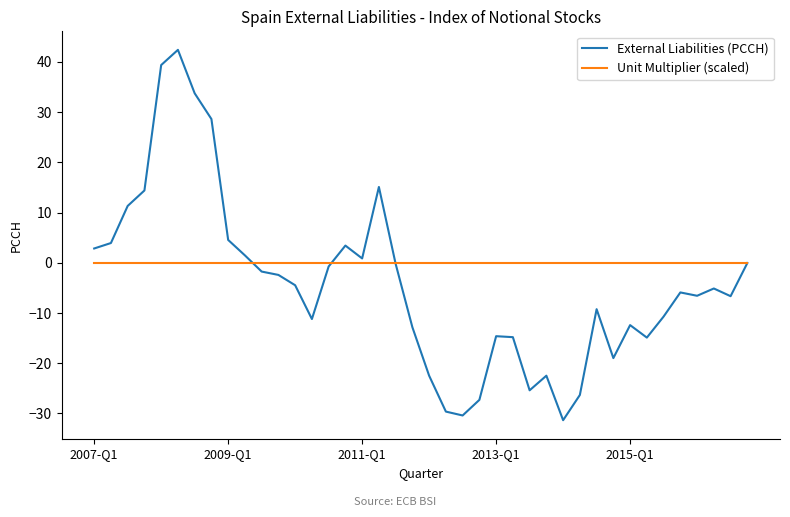

List the series in order of their overall mean, highest first.

Unit Multiplier (scaled), External Liabilities (PCCH)